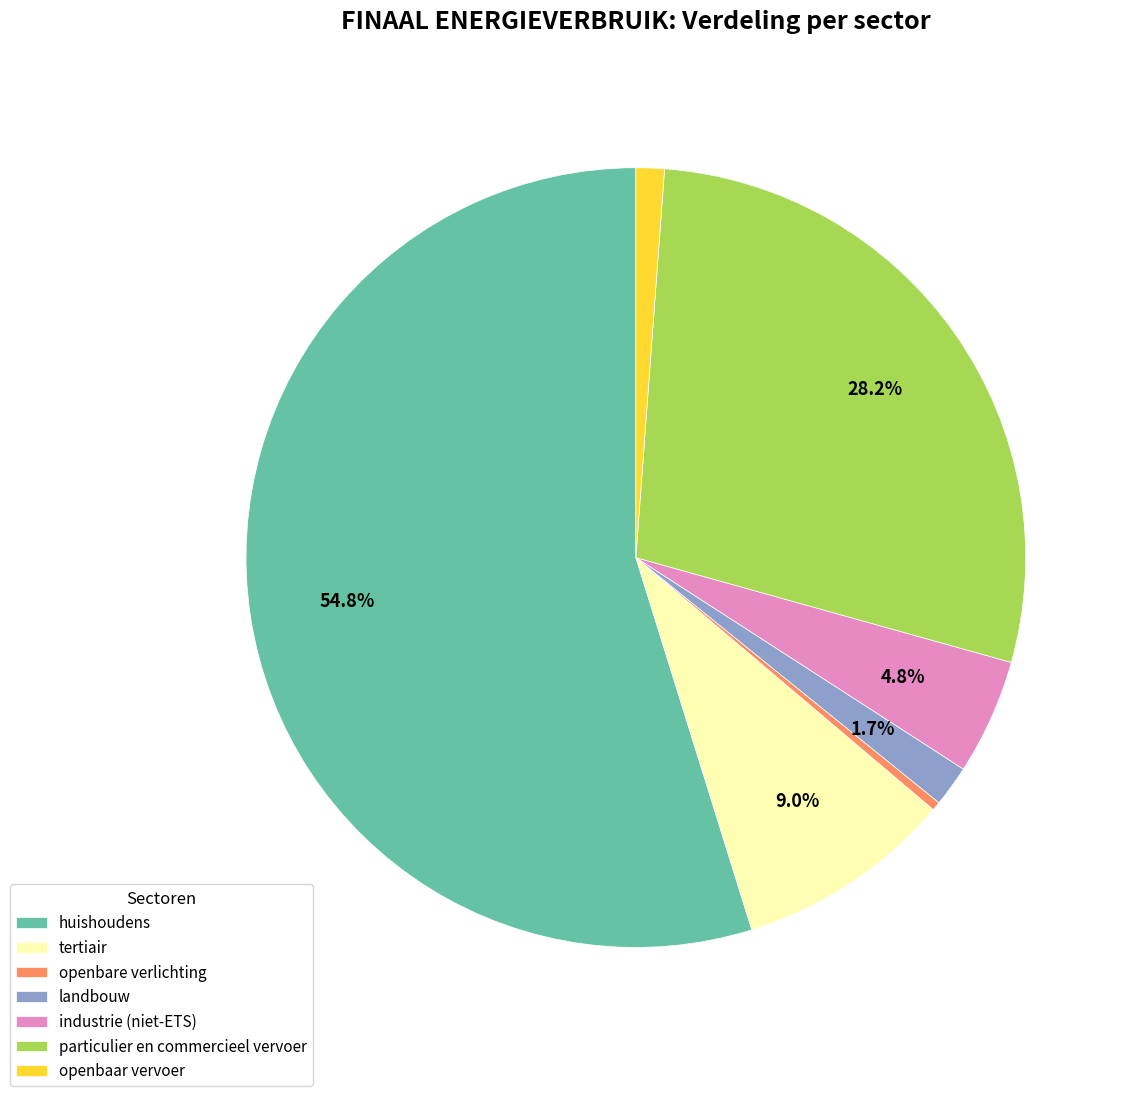

Rank the categories by value from lowest to highest.

openbare verlichting, openbaar vervoer, landbouw, industrie (niet-ETS), tertiair, particulier en commercieel vervoer, huishoudens